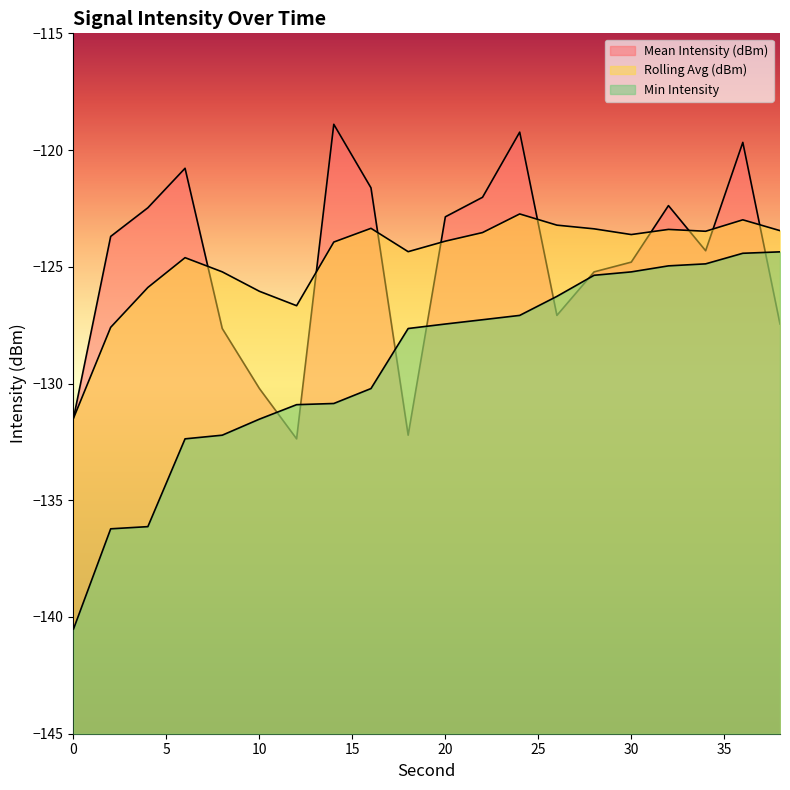

The value of Rolling Avg (dBm) at 24 is -187.9. True or false?

False